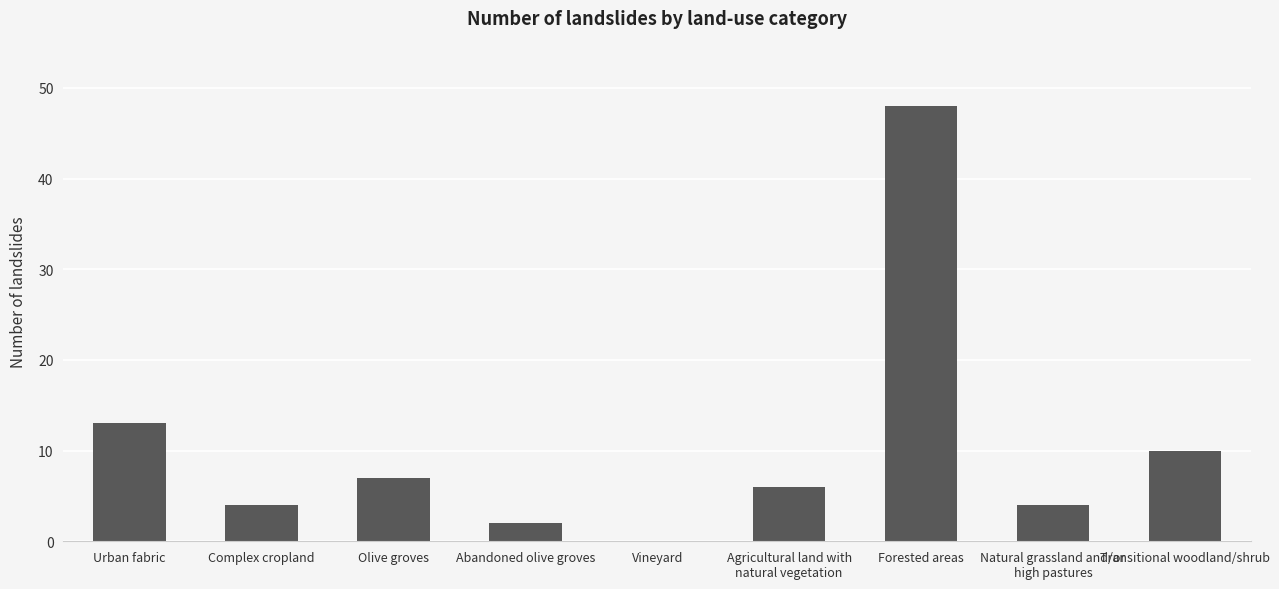

How many distinct data groups are displayed?

1